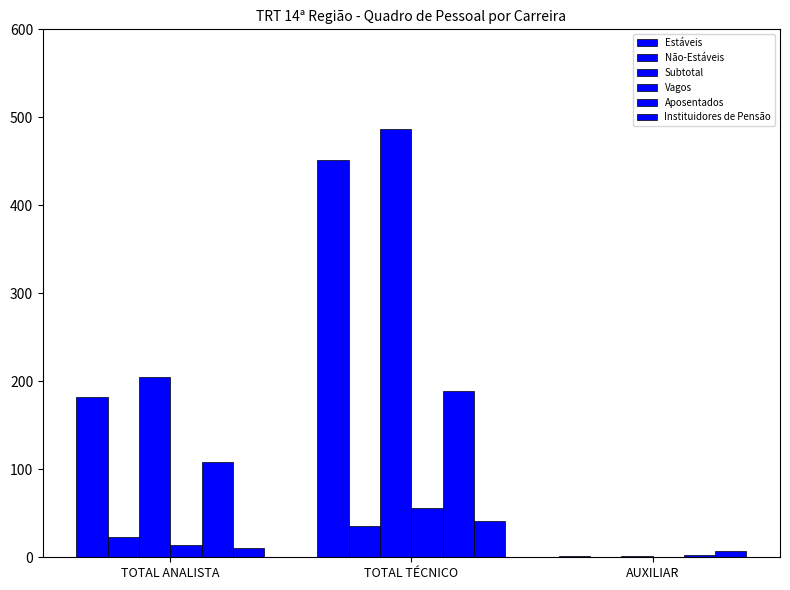

How many data points does each series have?

3